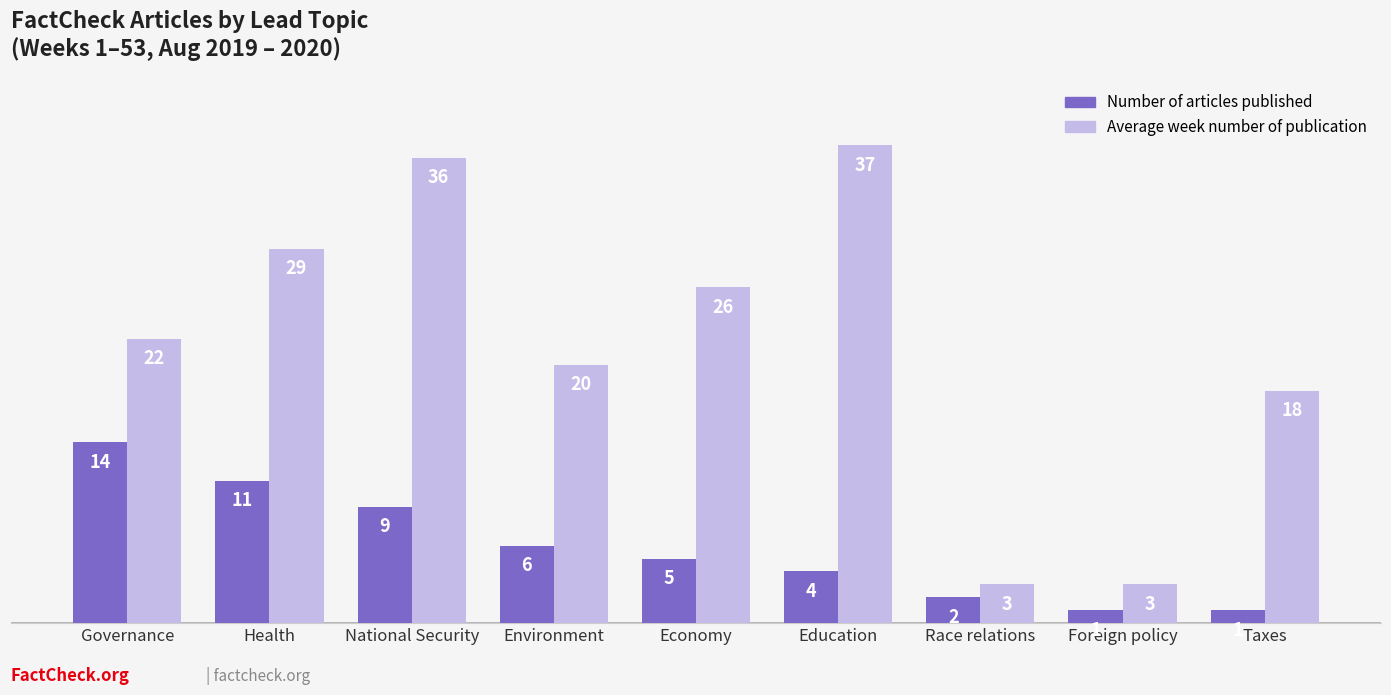

What is the spread (max minus min) of values at Economy?

21